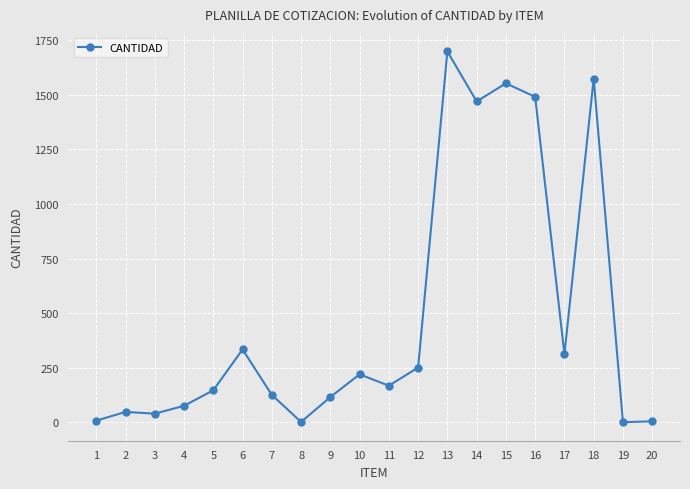

The value at 13 is 2779. True or false?

False